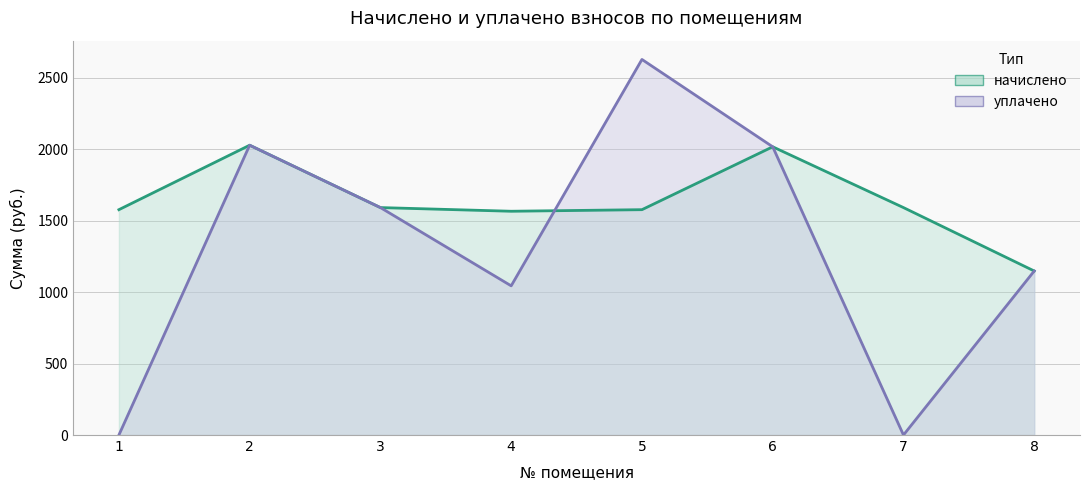

Where do уплачено (линия) and начислено (линия) first cross each other?

4 and 5